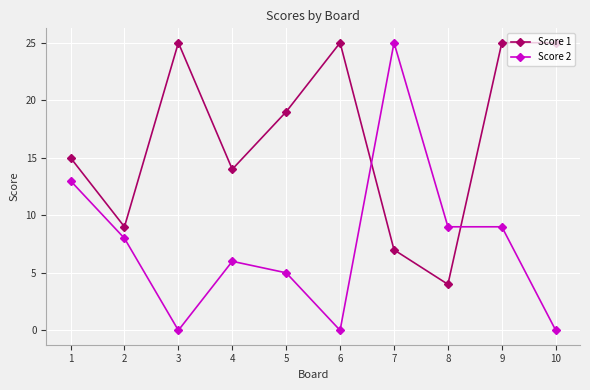

List the series in order of their overall mean, lowest first.

Score 2, Score 1